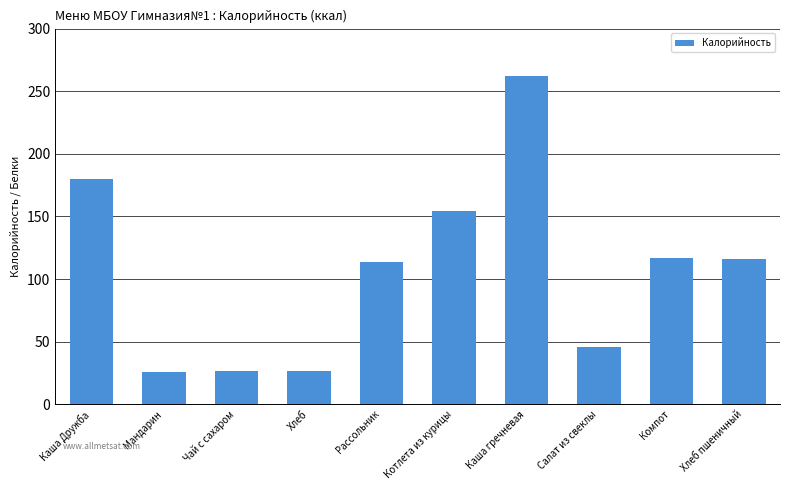

What is the average value?

106.6